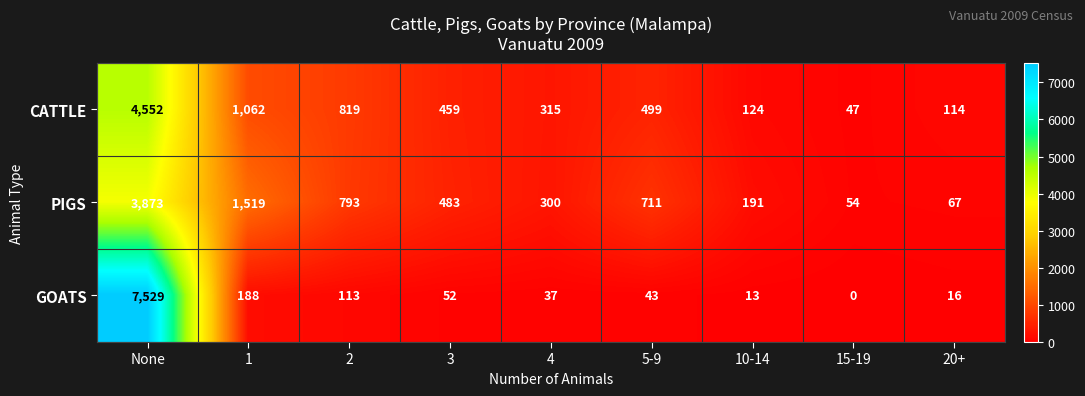

Which series has the largest range (max minus min)?

GOATS